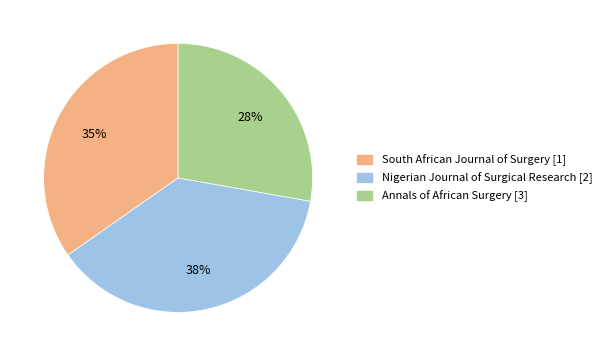

Rank the categories by value from highest to lowest.

Nigerian Journal of Surgical Research [2], South African Journal of Surgery [1], Annals of African Surgery [3]